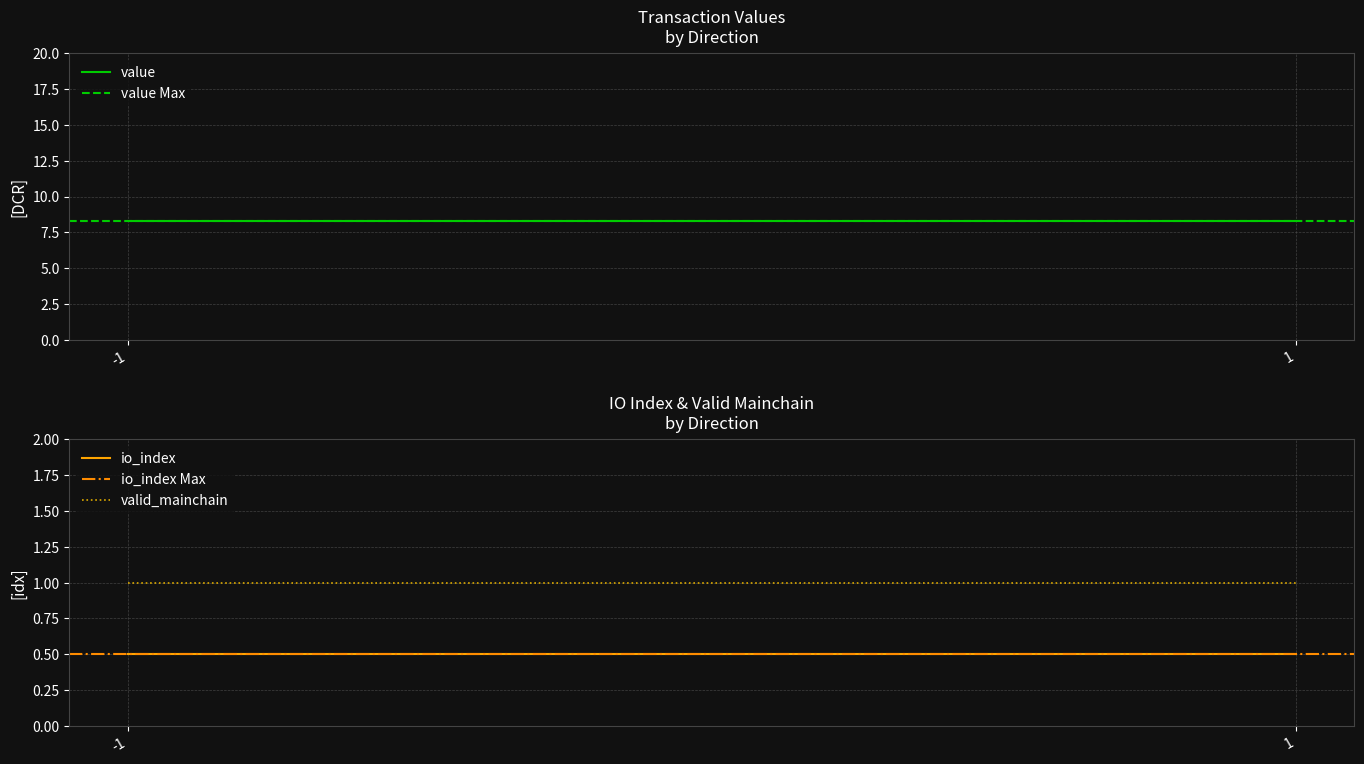

Does the chart display data point markers on the line(s)?

No